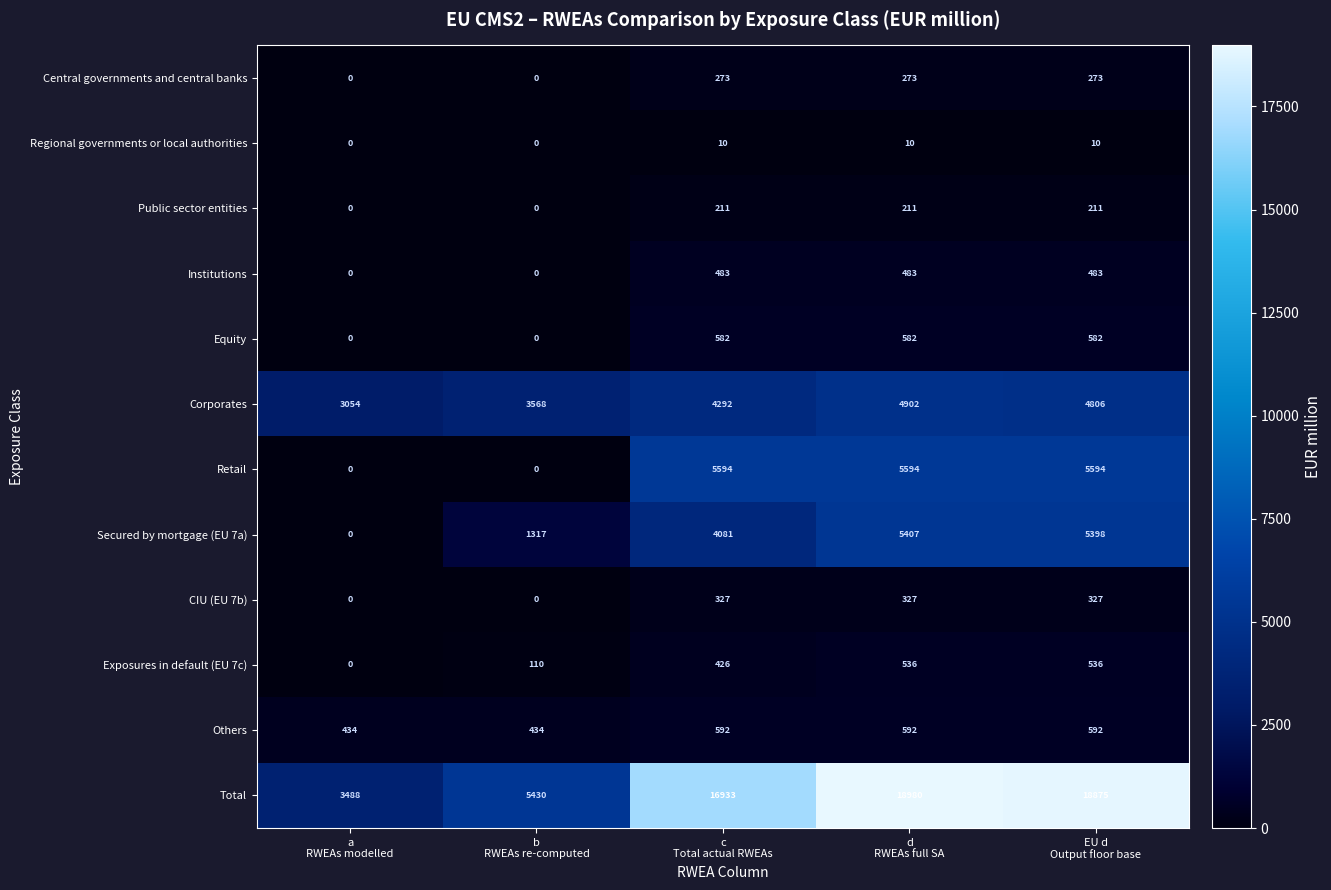

What is the total value across all series at b
RWEAs re-computed?

10859